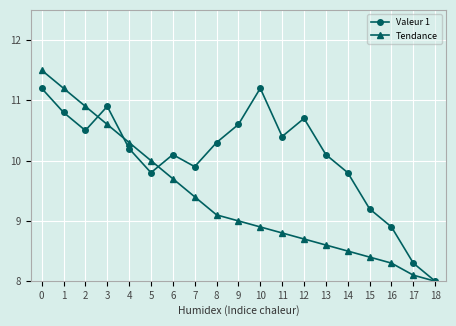

What is the difference between the Valeur 1 values at 12 and 8?

0.4